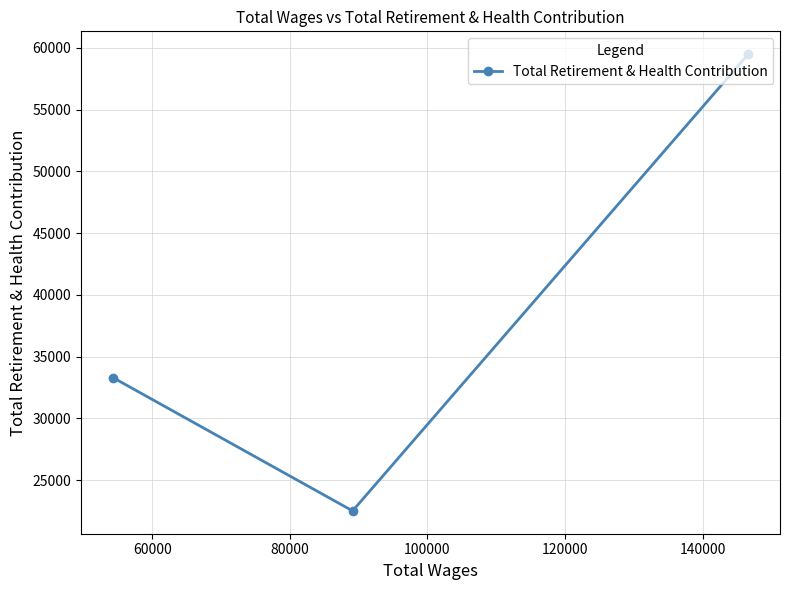

What is the difference between the second highest and minimum values?

10797